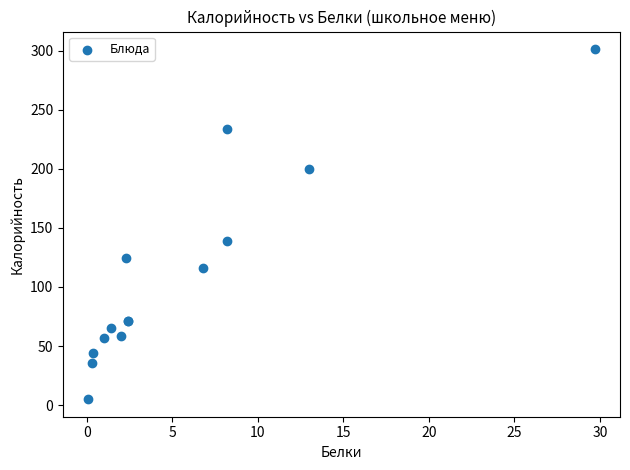

What Y value in the scatter plot is closest to 153?

138.7